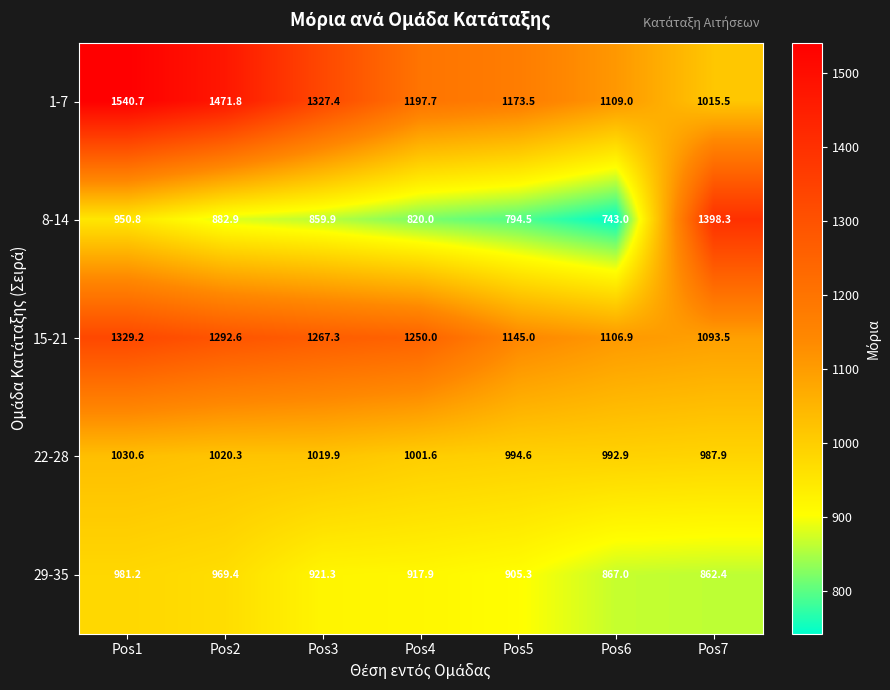

How many data points does each series have?

7